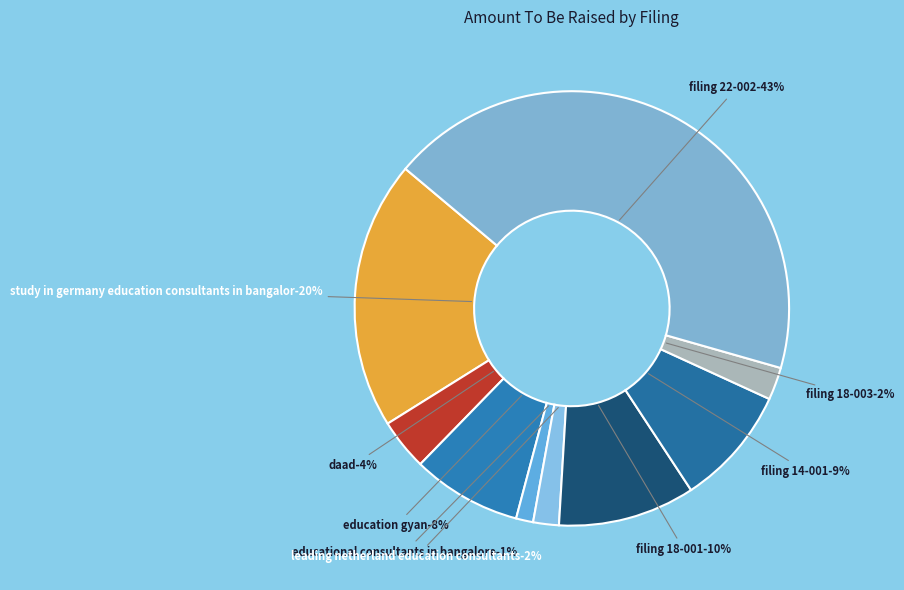

The 0001539371-14-000001 slice represents 2% of the pie. True or false?

False